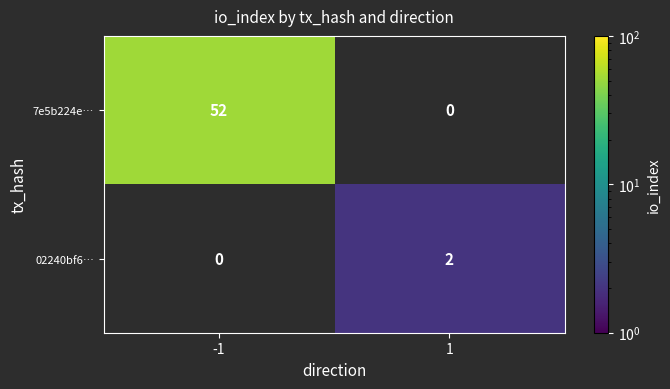

How many categories are shown in the chart?

2